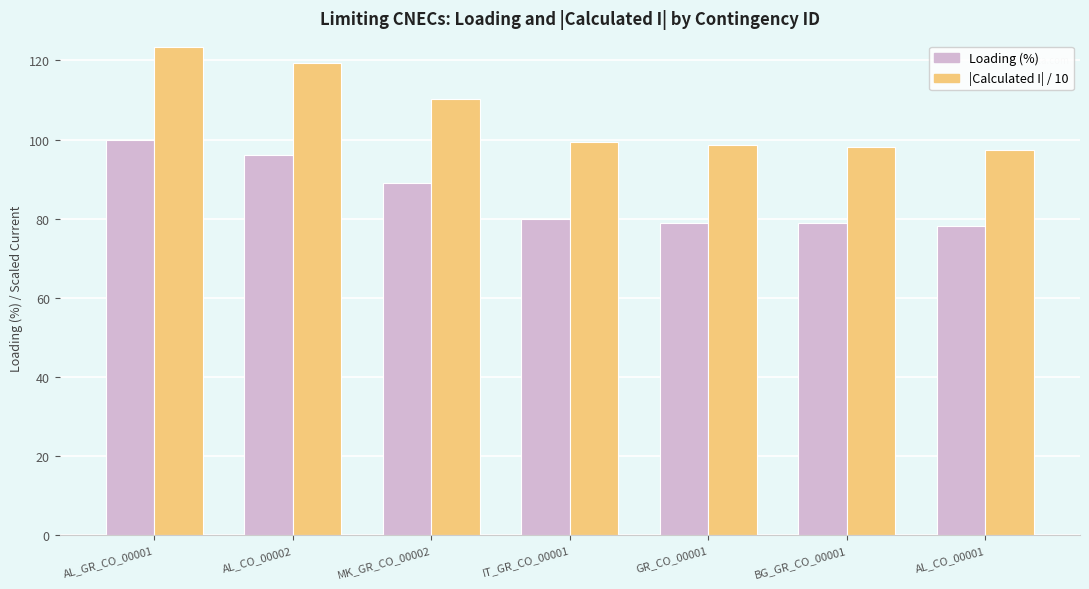

Is it true that Loading (%) equals 43.2 at MK_GR_CO_00002?

False